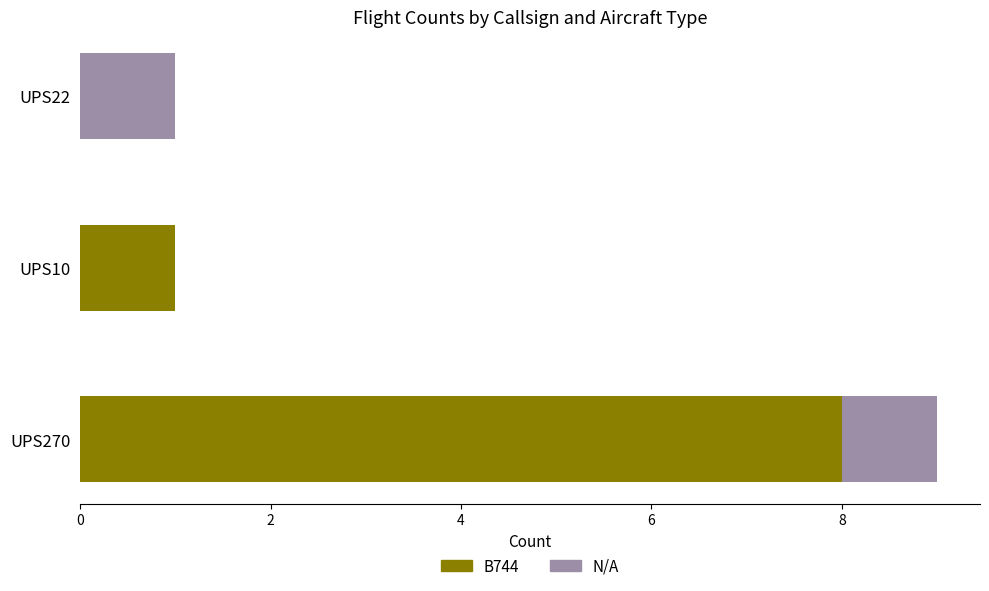

The value of B744 at UPS270 is 14. True or false?

False